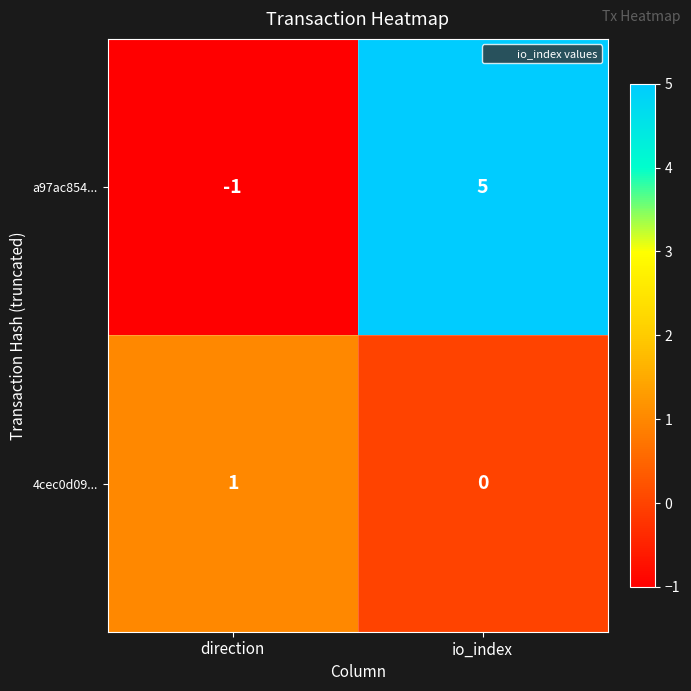

Which category has the lowest value across all series?

direction